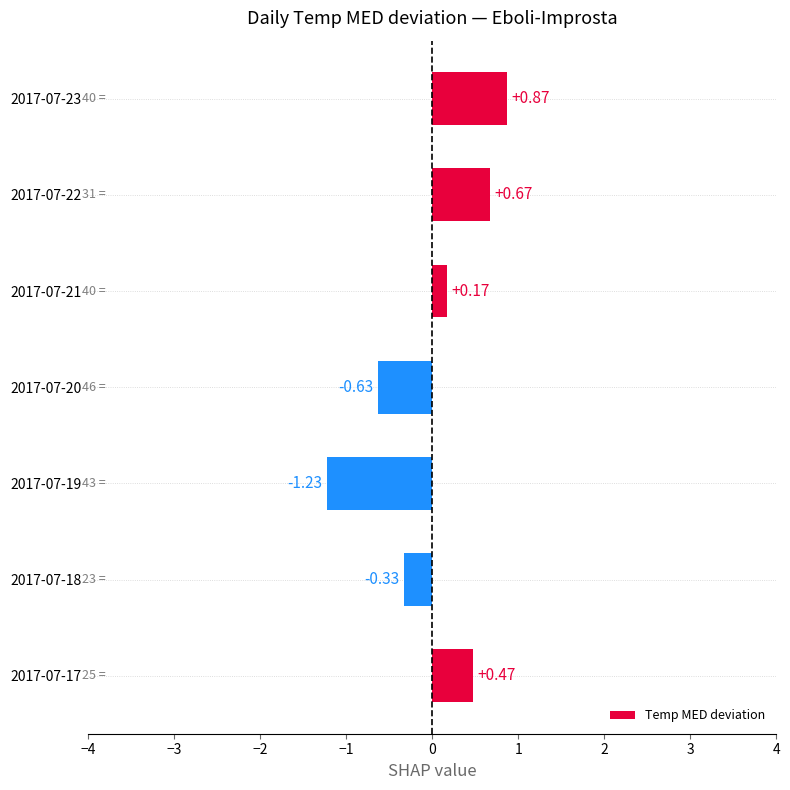

Rank the categories by value from lowest to highest.

2017-07-19, 2017-07-20, 2017-07-18, 2017-07-21, 2017-07-17, 2017-07-22, 2017-07-23